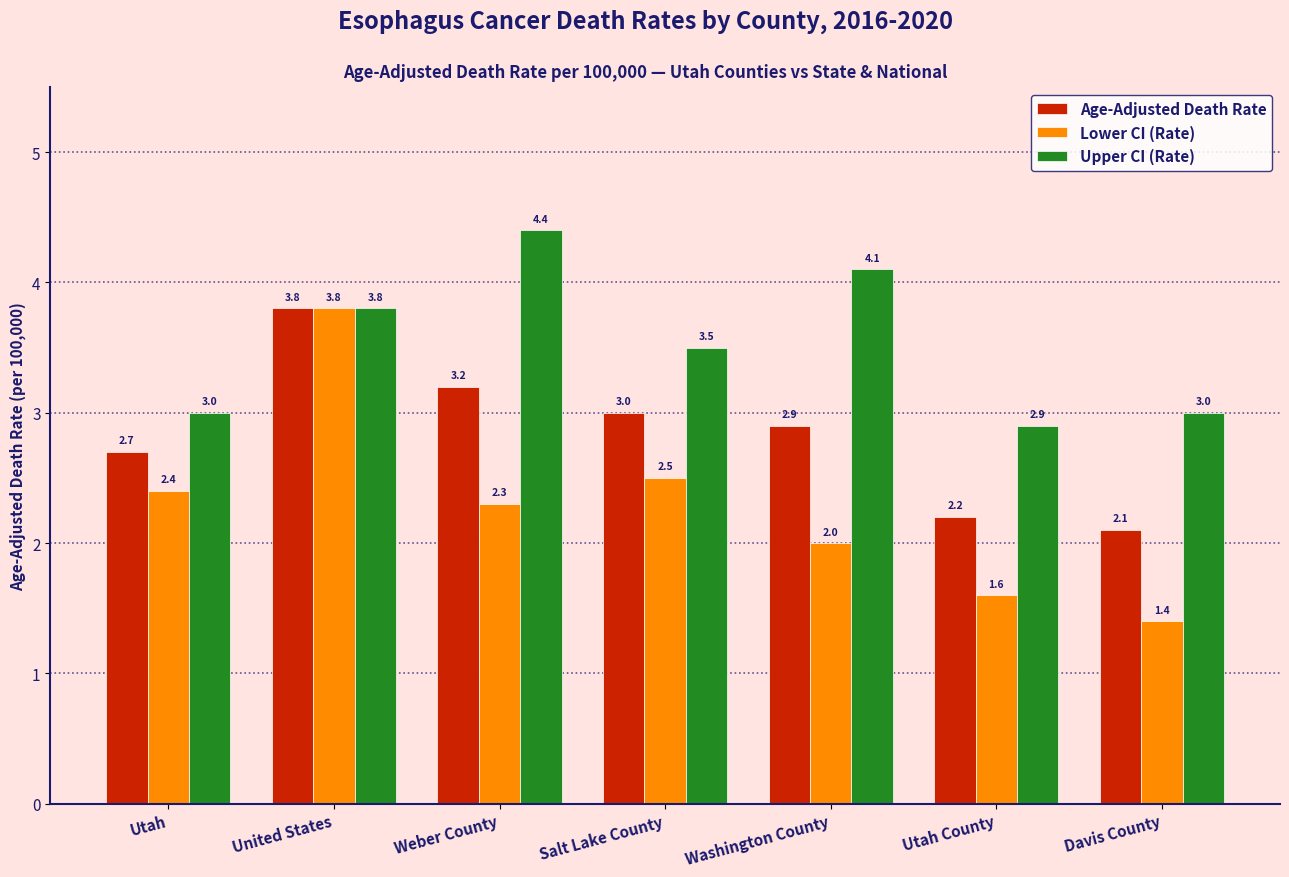

List the series in order of their overall mean, lowest first.

Lower CI (Rate), Age-Adjusted Death Rate, Upper CI (Rate)